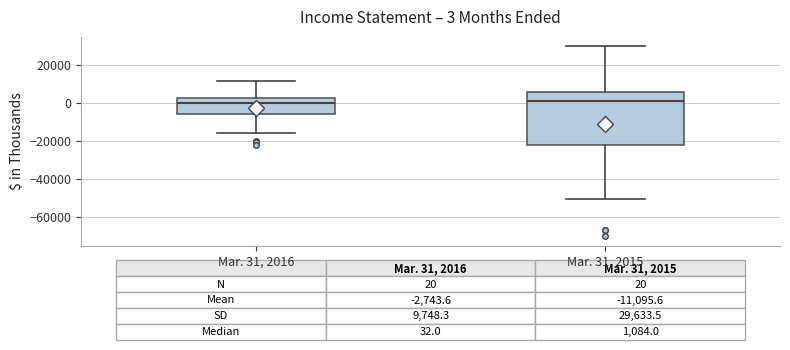

Which box is the tallest, from its lower edge to its upper edge?

Mar. 31, 2015